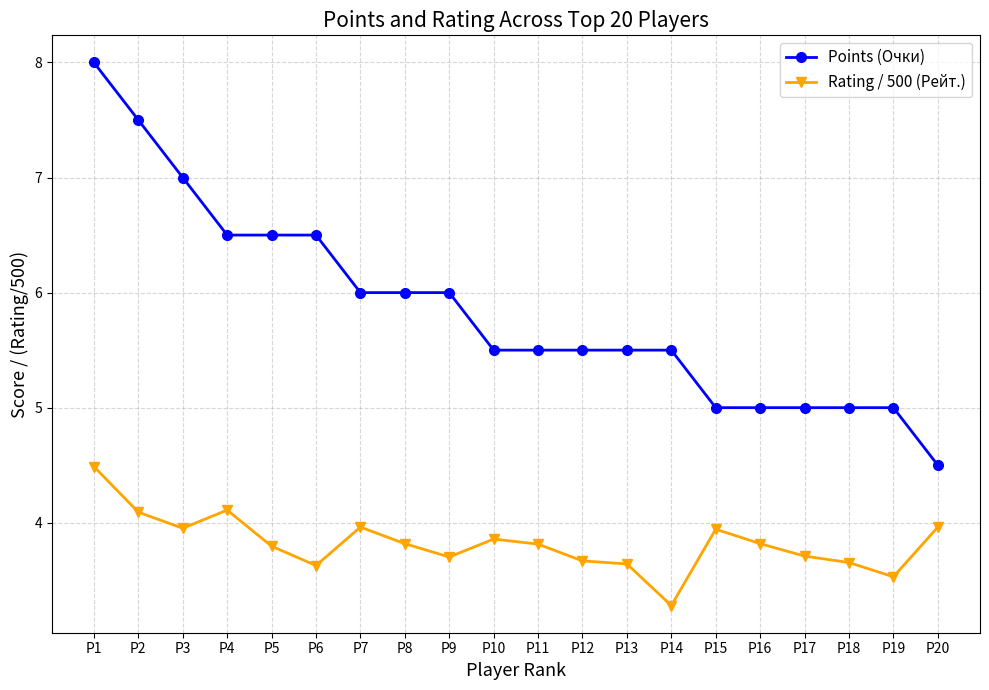

How many Points (Очки) values are between 5 and 6?

13